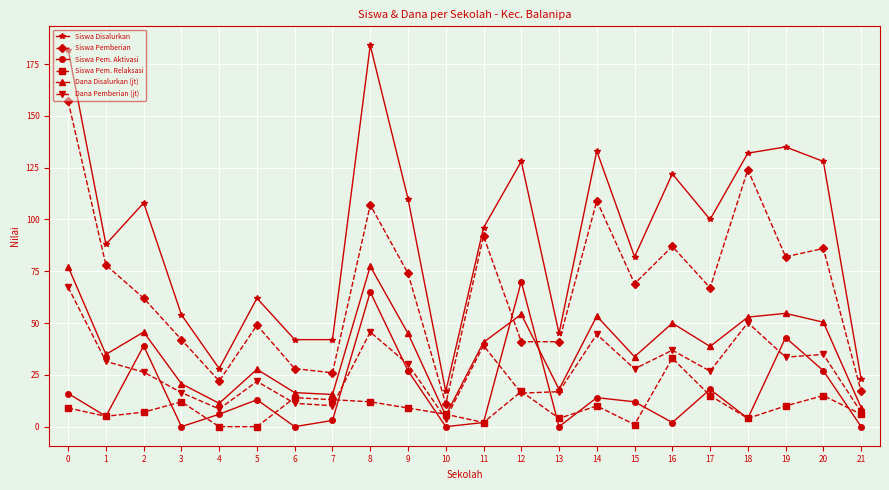

True or false: Siswa Pem. Aktivasi has a value of 27.0 at 9.

True